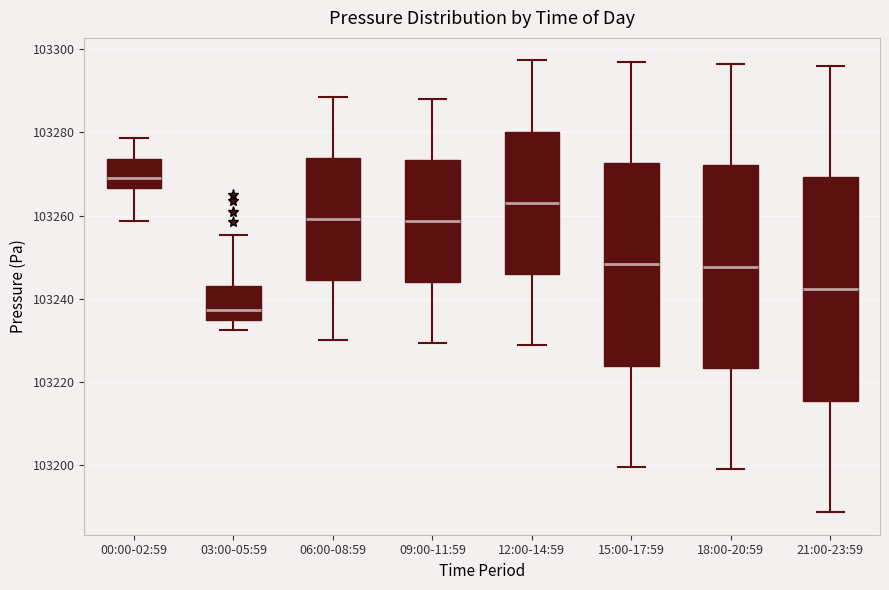

Reading left to right, transcribe this box plot: for each box, give where its median line is, the range the box spans, and where its two whiskers end, as read against the y-axis. The values are not printed on the chart, so give them approximately, as read against the axis.

00:00-02:59: median 103270, box 103266 to 103274, whiskers 103258 to 103278
03:00-05:59: median 103238, box 103234 to 103244, whiskers 103232 to 103256
06:00-08:59: median 103260, box 103244 to 103274, whiskers 103230 to 103288
09:00-11:59: median 103258, box 103244 to 103274, whiskers 103230 to 103288
12:00-14:59: median 103264, box 103246 to 103280, whiskers 103230 to 103298
15:00-17:59: median 103248, box 103224 to 103272, whiskers 103200 to 103298
18:00-20:59: median 103248, box 103224 to 103272, whiskers 103200 to 103296
21:00-23:59: median 103242, box 103216 to 103270, whiskers 103188 to 103296